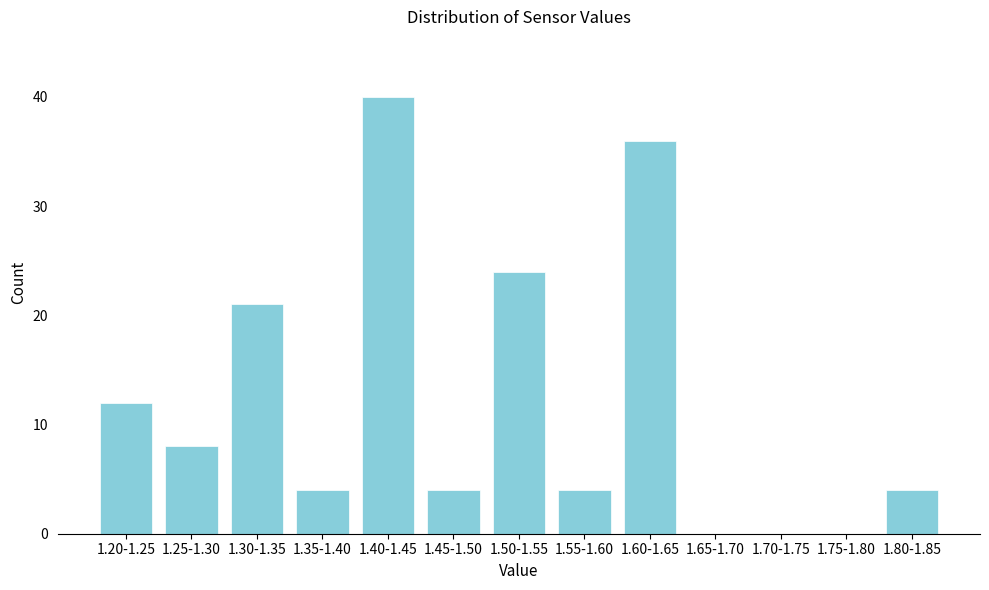

Reading left to right, list all the values displayed in this chart.

1.20-1.25=12	1.25-1.30=8	1.30-1.35=21	1.35-1.40=4	1.40-1.45=40	1.45-1.50=4	1.50-1.55=24	1.55-1.60=4	1.60-1.65=36	1.65-1.70=0	1.70-1.75=0	1.75-1.80=0	1.80-1.85=4